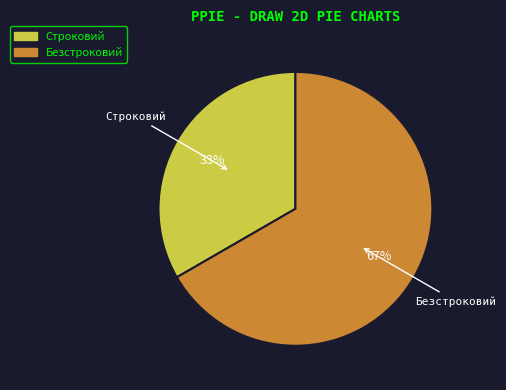

True or false: Безстроковий accounts for 67% of the total.

True